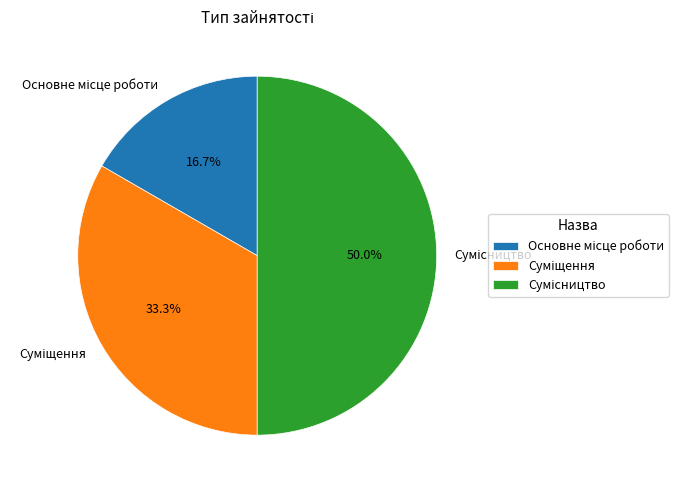

Count the number of slices in the pie.

3